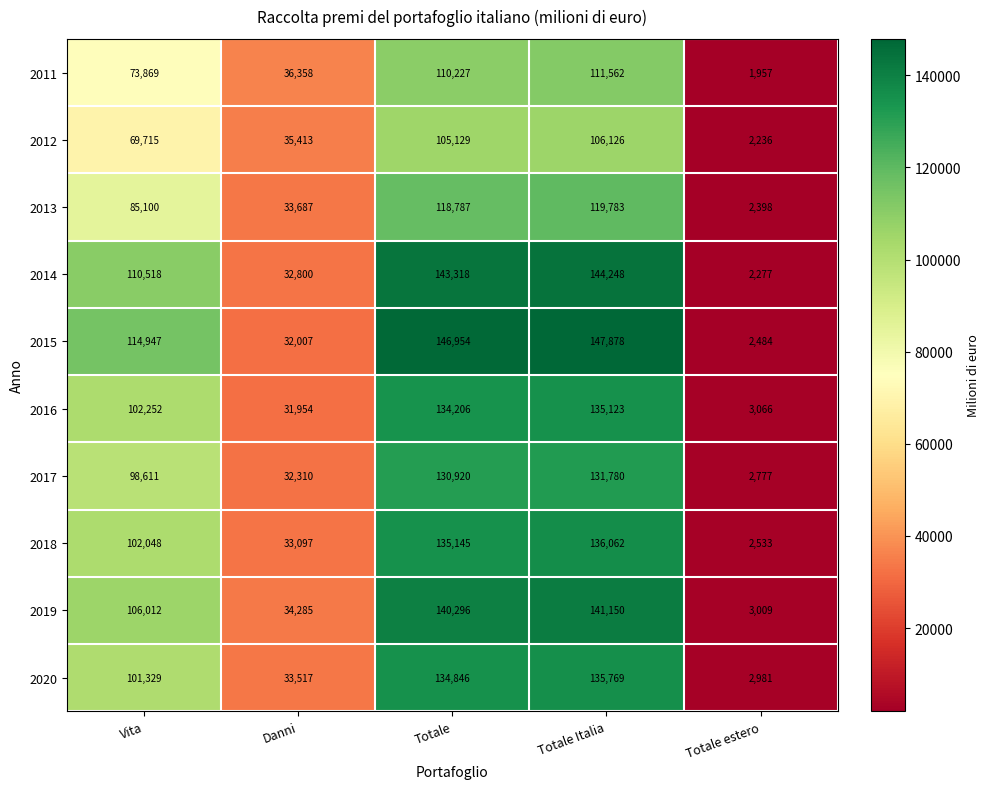

Is it true that 2013 equals 33687 at Danni?

True